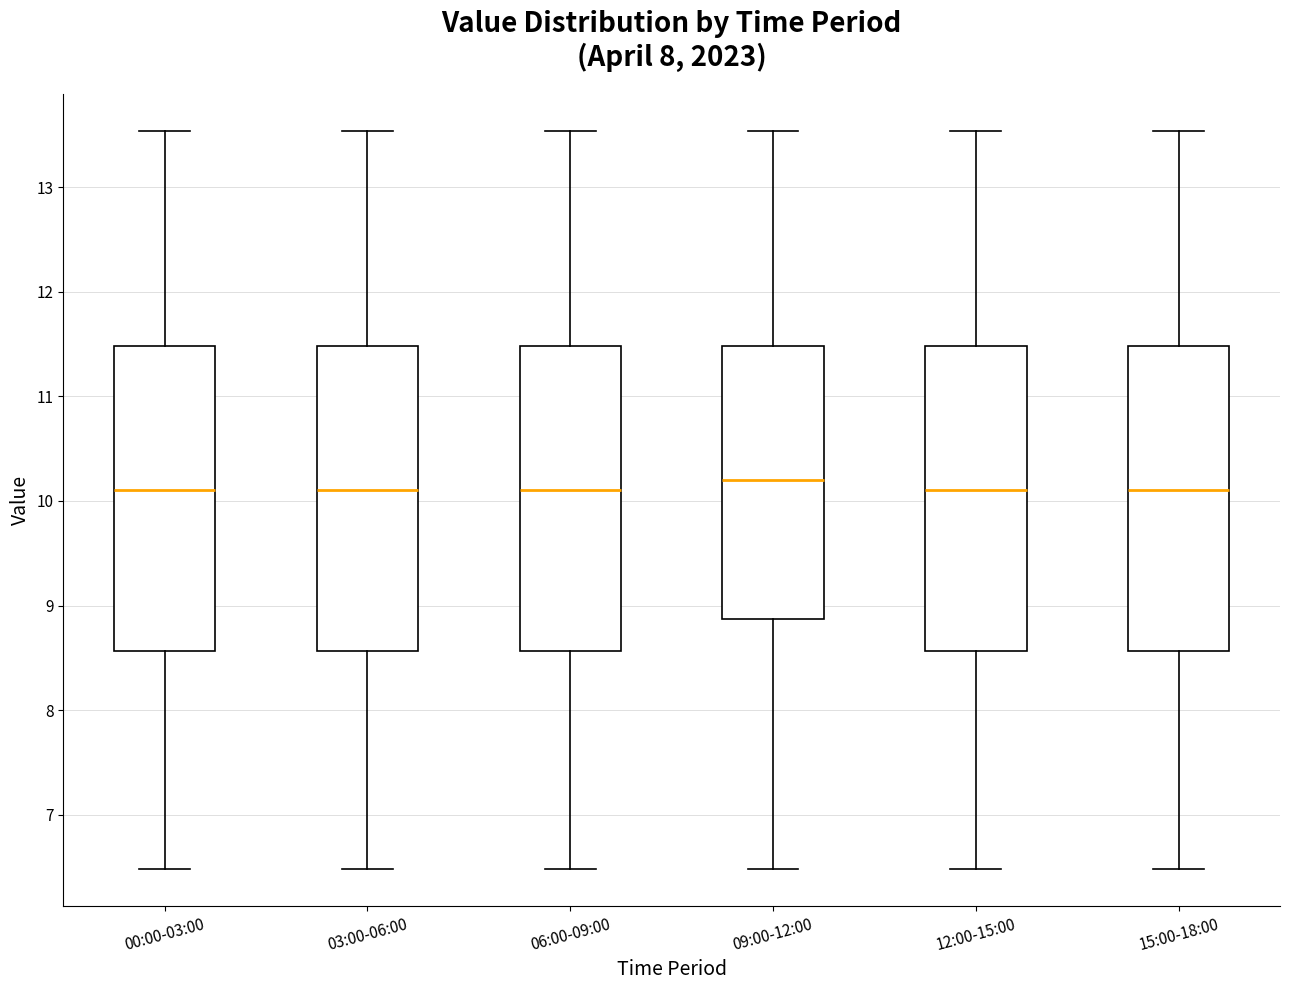

Where is the upper edge of the box for 00:00-03:00 on the y-axis? The values are not printed on the chart, so give them approximately, as read against the axis.

11.5